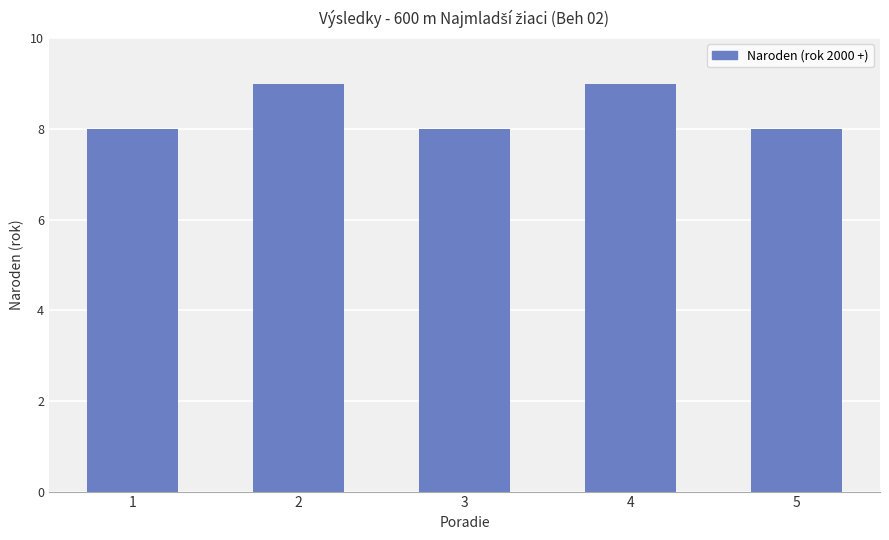

How many data points does each series have?

5